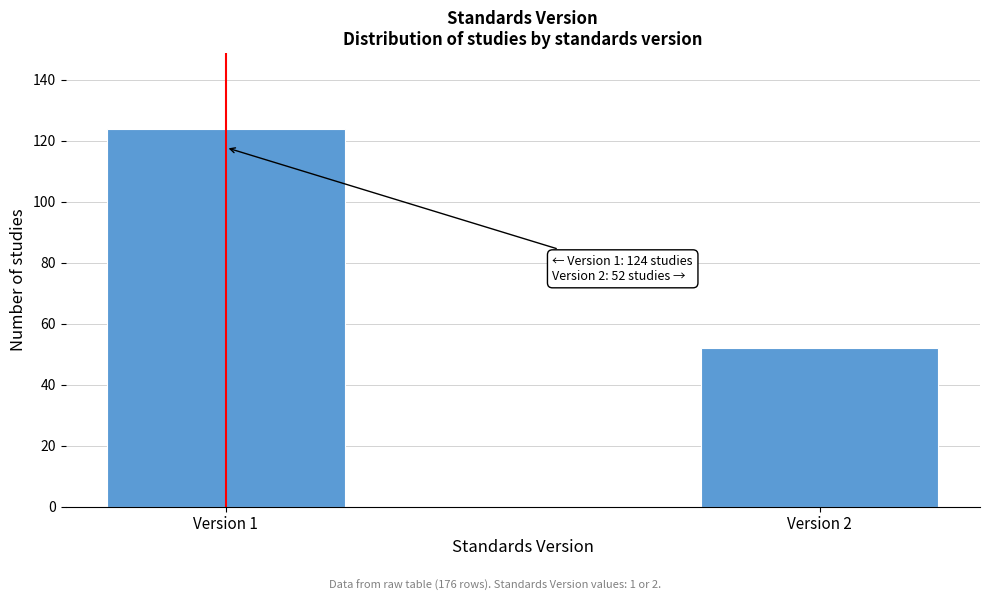

Reading left to right, what are all the values shown in this chart?

124	52